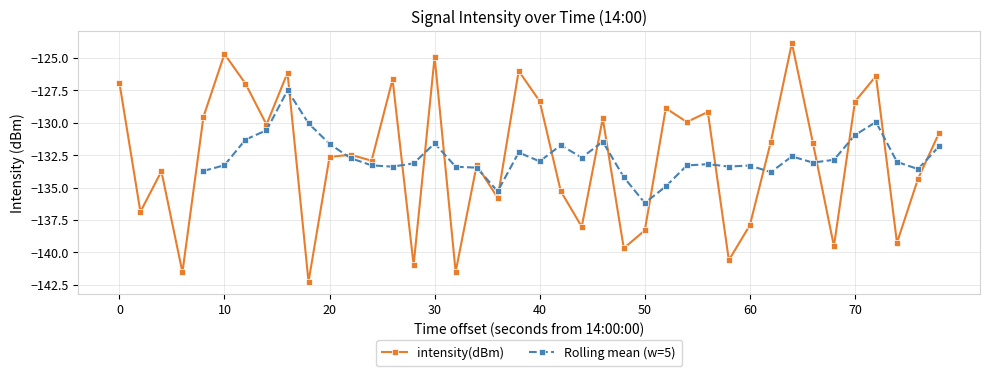

Is it true that the value at 17 is -71.3?

False